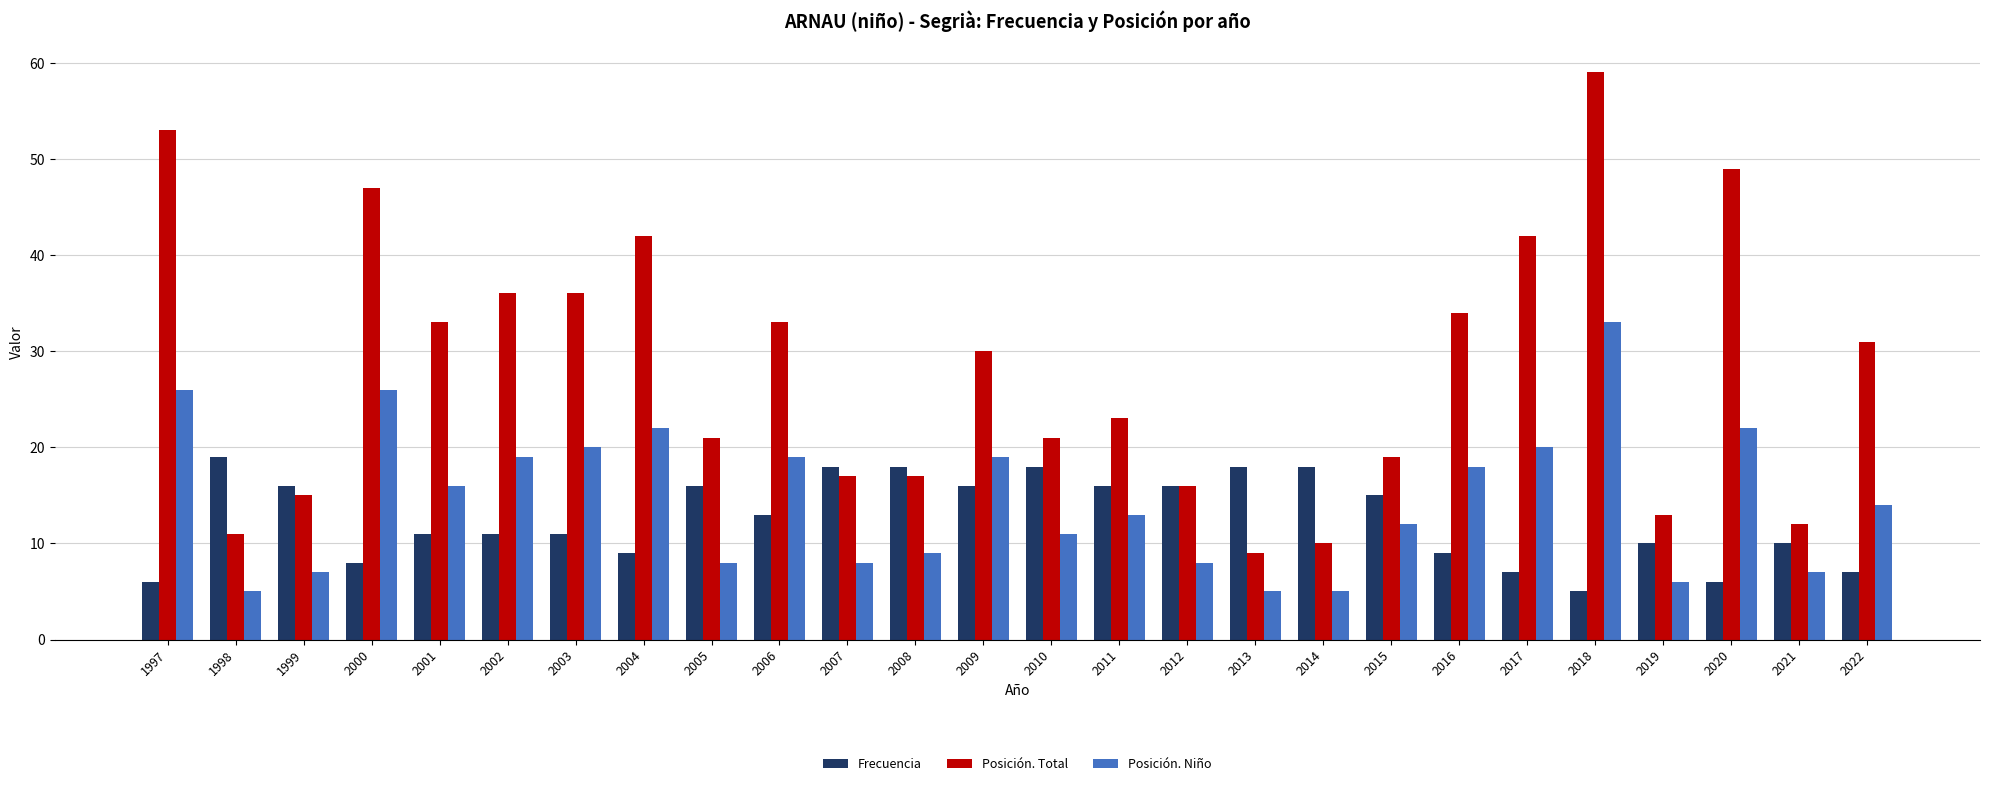

What is the total value across all series at 1998?

35